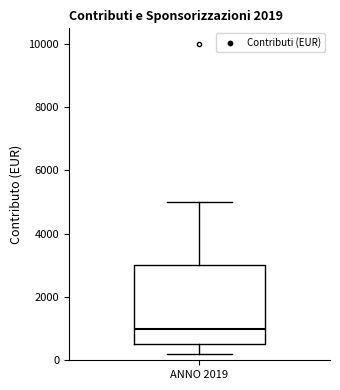

Read this box plot against the y-axis: the position of the median line, the range covered by the box, and the ends of both whiskers. The values are not printed on the chart, so give them approximately, as read against the axis.

median 1000, box 600 to 3000, whiskers 200 to 5000